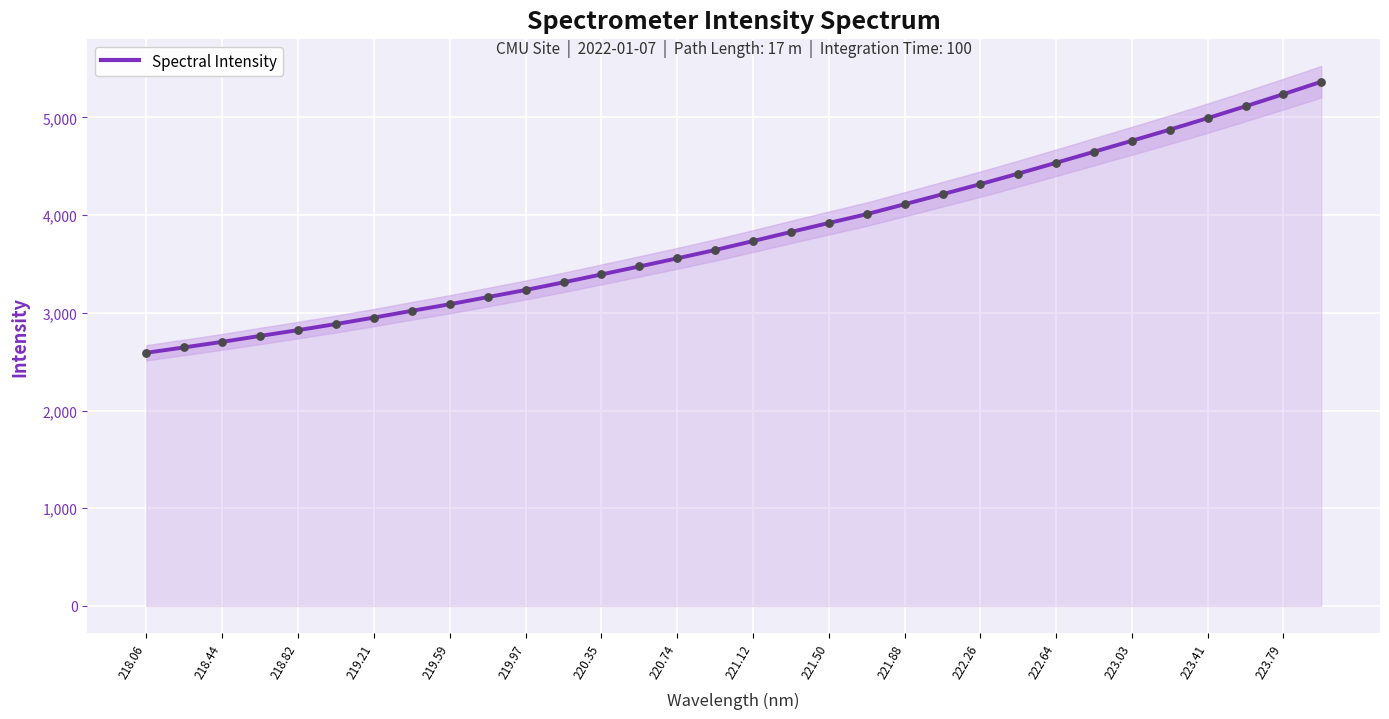

Is it true that Spectral Intensity equals 1878.6 at 218.44?

False